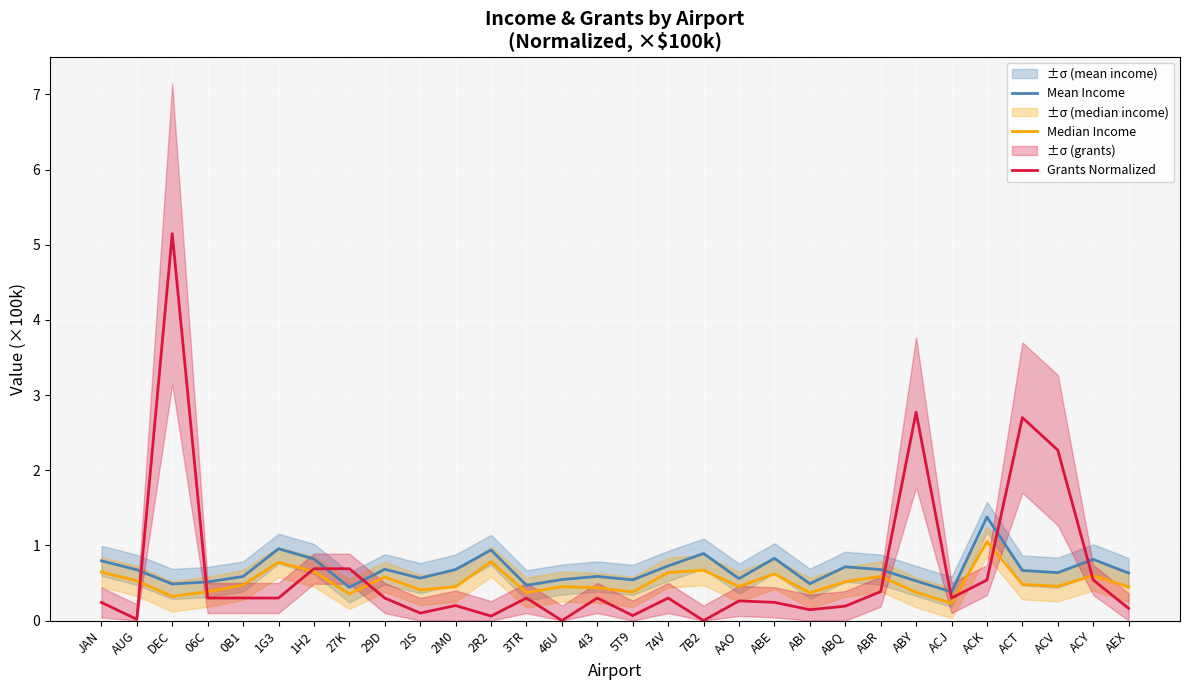

Rank the series by their maximum value, from highest to lowest.

Grants Normalized, Mean Income, Median Income